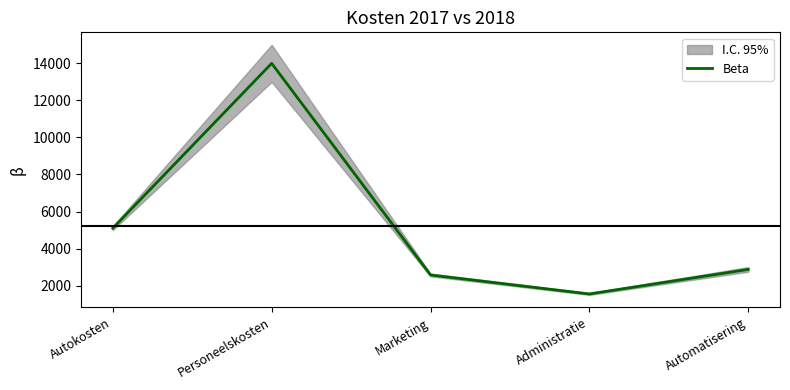

Reading left to right, what are all the values shown in this chart?

Autokosten=5100	Personeelskosten=14000	Marketing=2575	Administratie=1550	Automatisering=2875